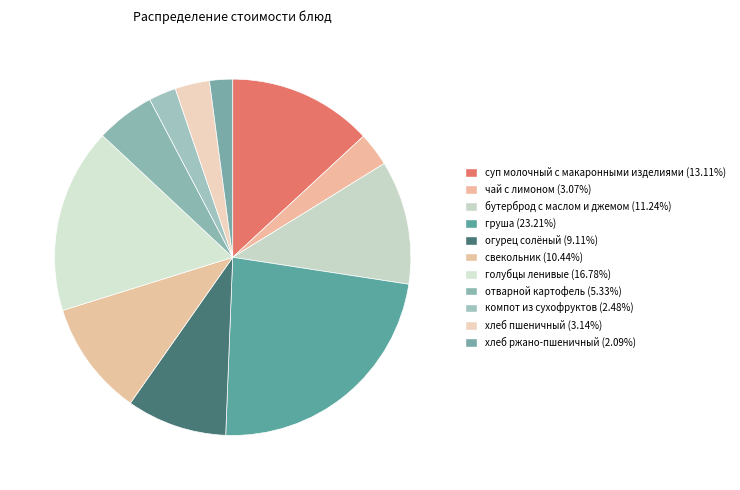

How many segments does this pie chart have?

11